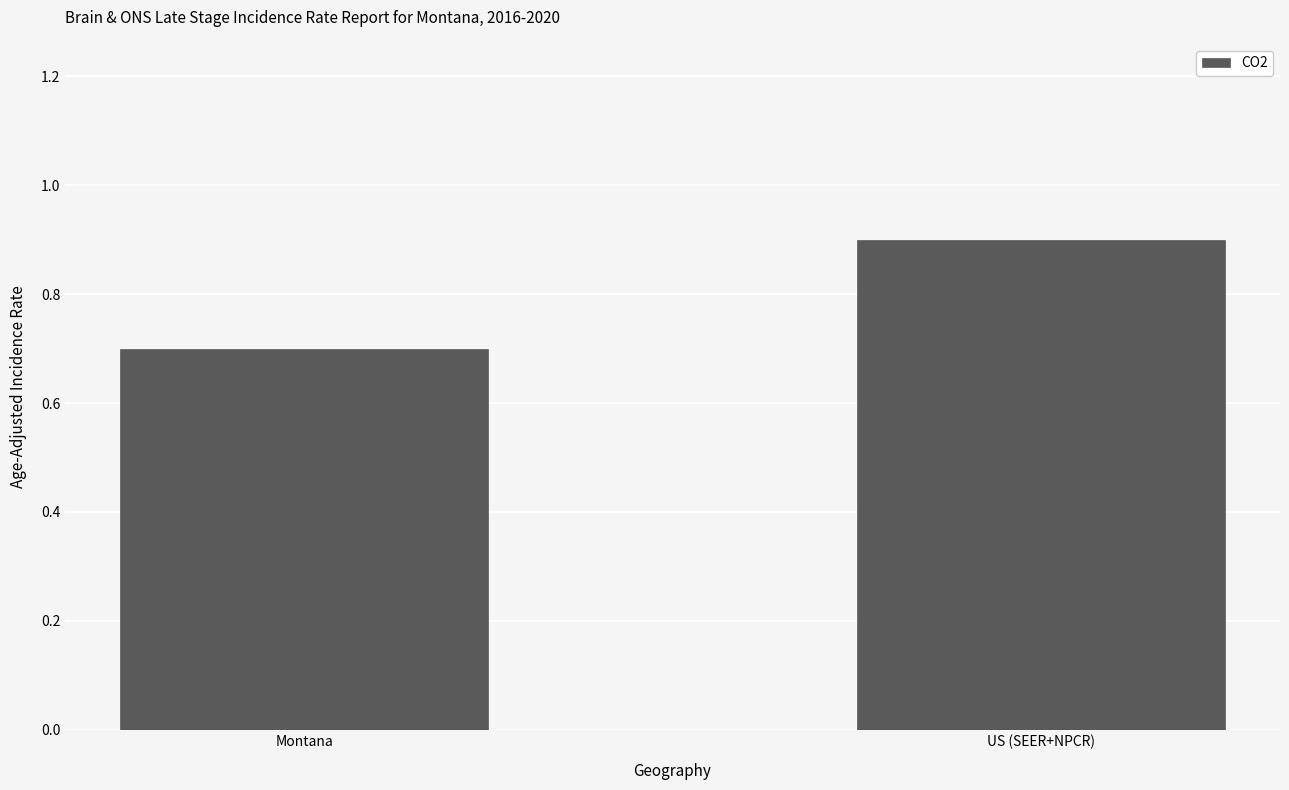

What is the change in value from Montana to US (SEER+NPCR)?

+0.2